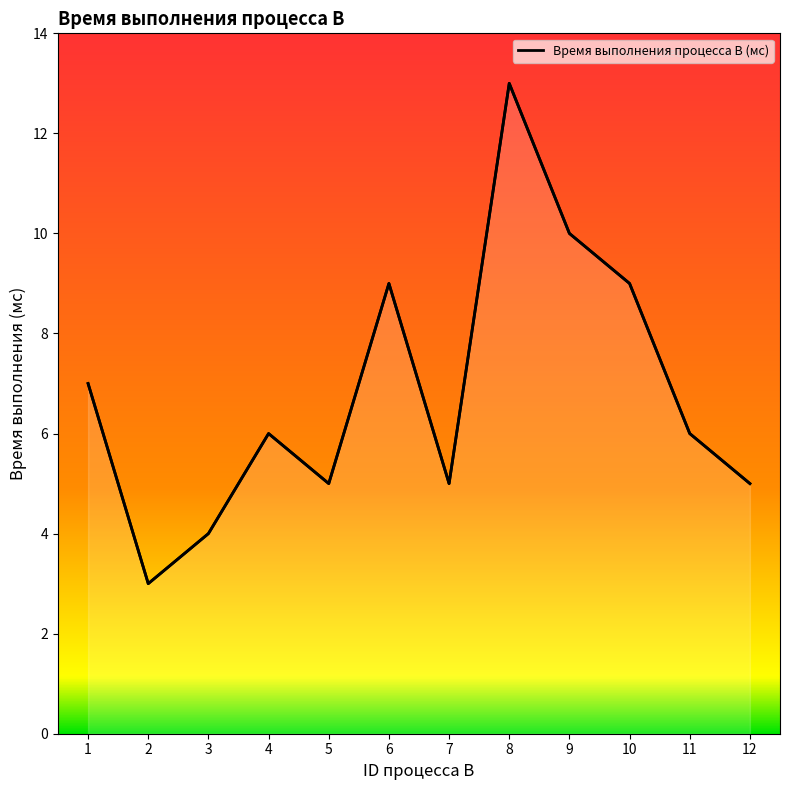

Approximately how many times larger is the value at 9 compared to 2?

3.3